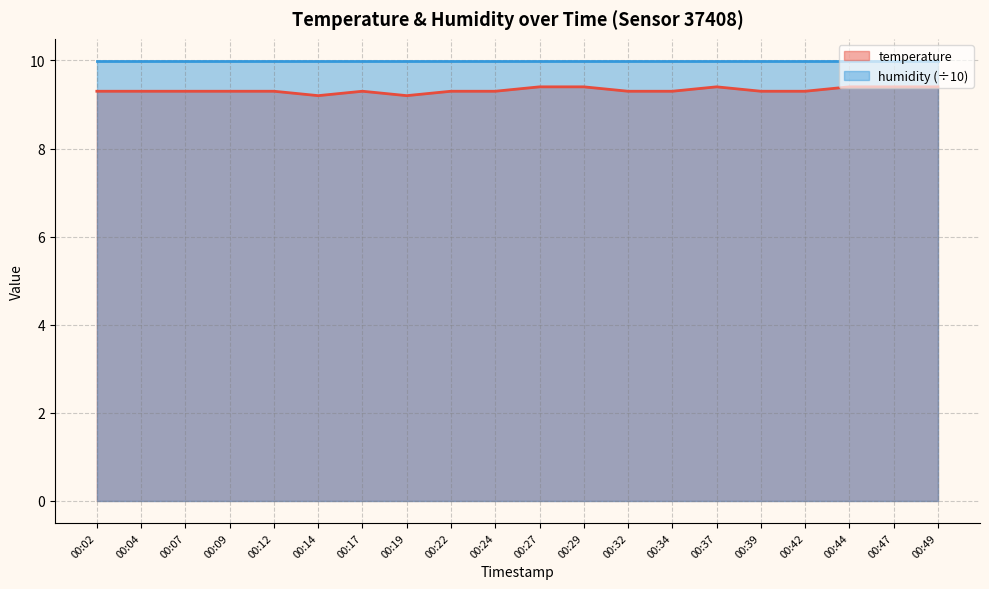

What is the approximate value at 00:34?

9.3